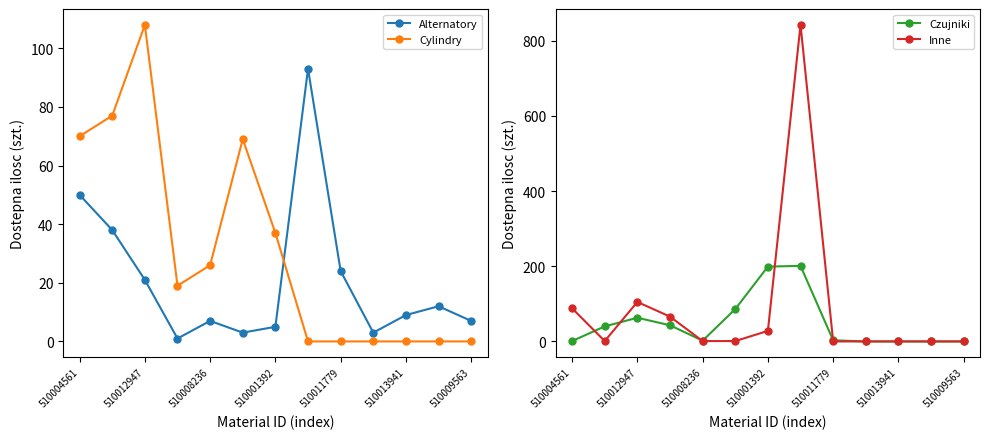

How many data points in Alternatory are less than 9?

6